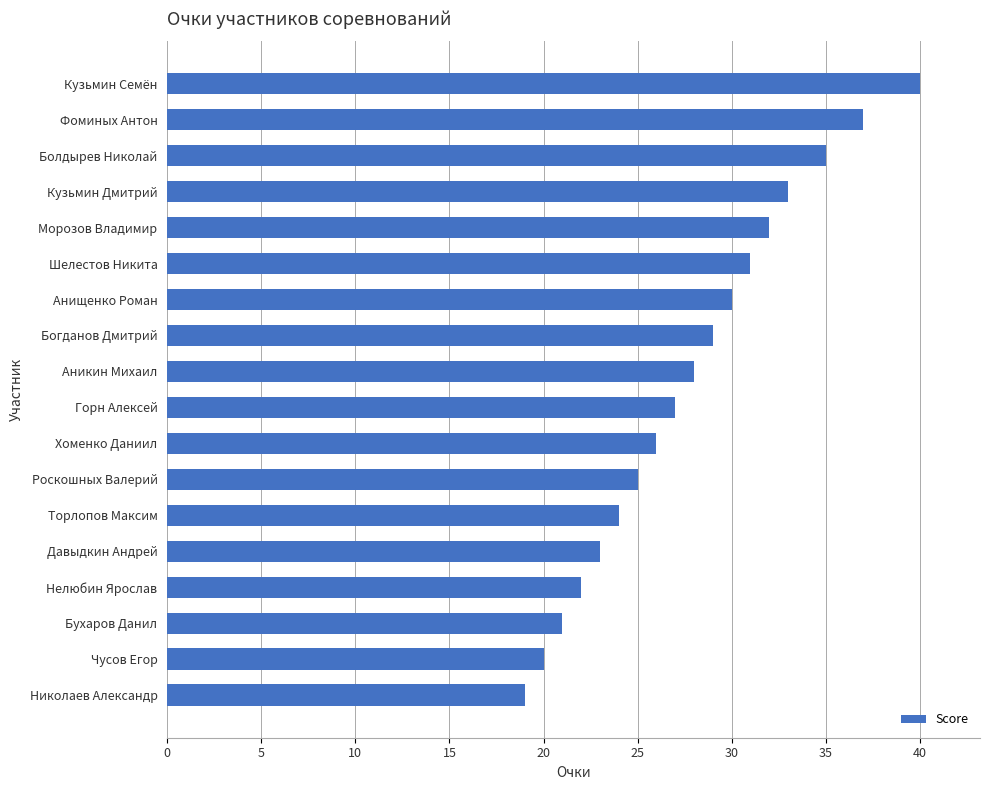

Rank the categories by value from highest to lowest.

Кузьмин Семён, Фоминых Антон, Болдырев Николай, Кузьмин Дмитрий, Морозов Владимир, Шелестов Никита, Анищенко Роман, Богданов Дмитрий, Аникин Михаил, Горн Алексей, Хоменко Даниил, Роскошных Валерий, Торлопов Максим, Давыдкин Андрей, Нелюбин Ярослав, Бухаров Данил, Чусов Егор, Николаев Александр